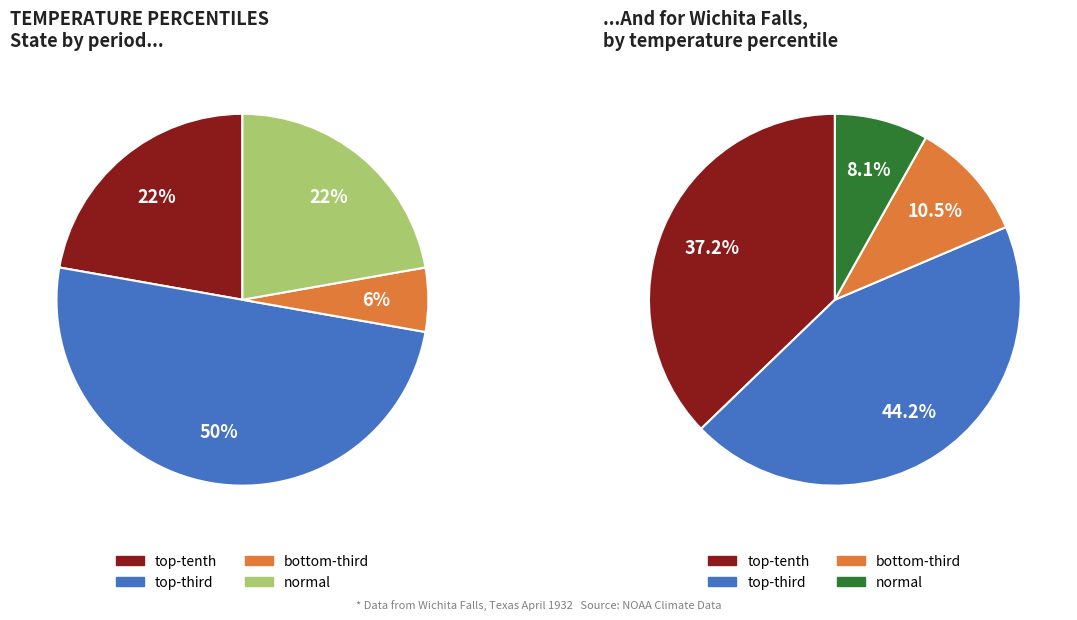

To the nearest percent, what percentage of the pie is normal?

22%